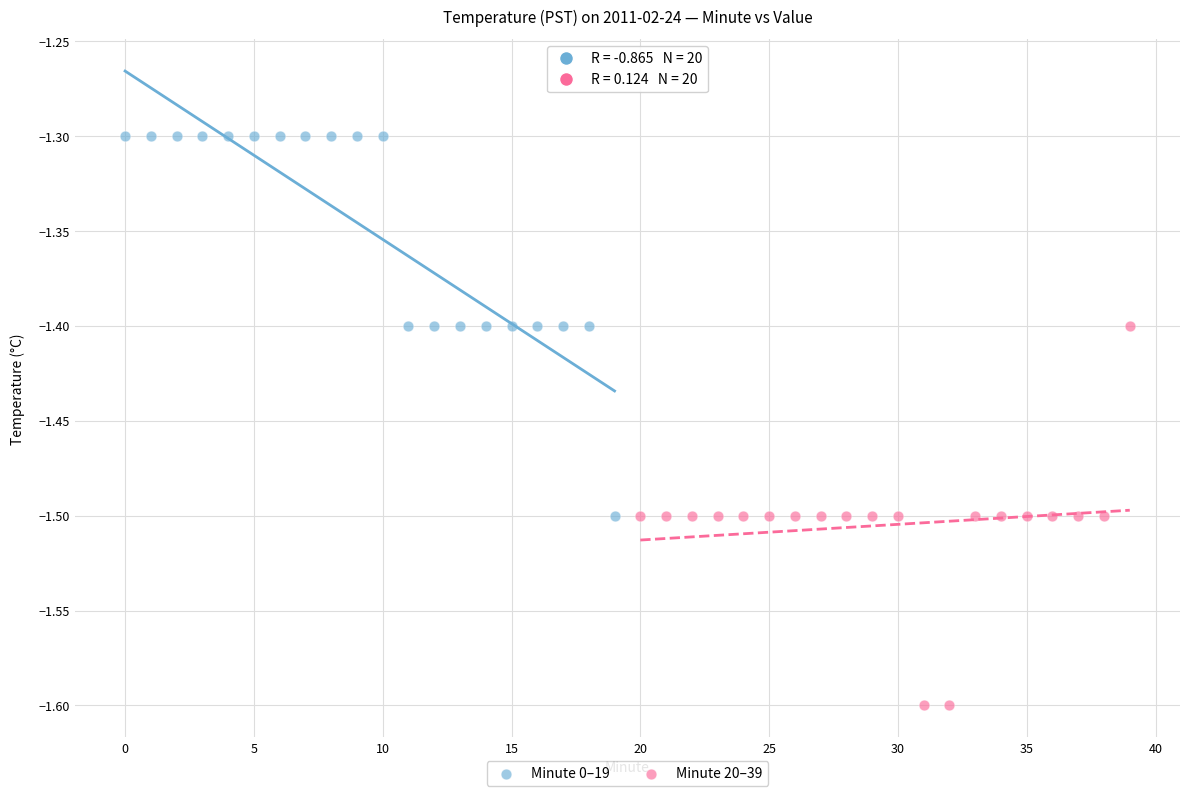

Which series reaches the maximum Y coordinate?

Minute 0–19